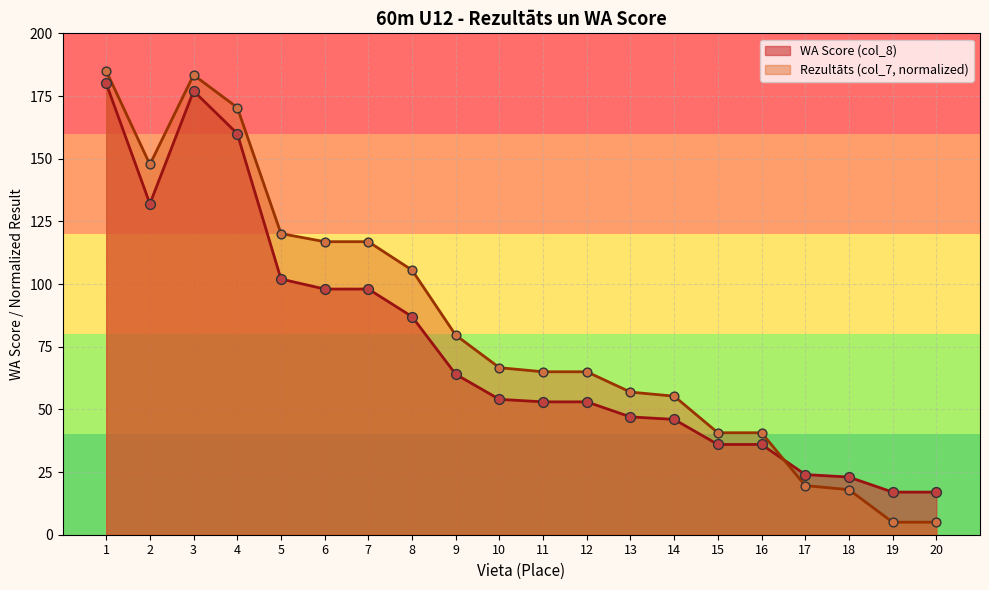

At how many categories does at least one series exceed 131?

4